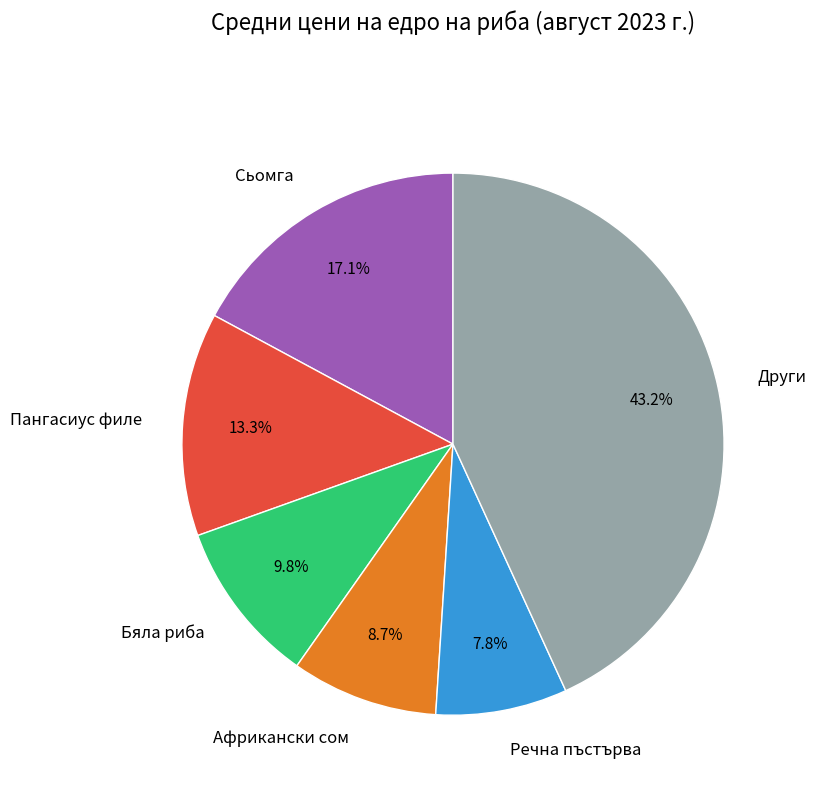

To the nearest percent, what is the difference between the largest and smallest slice percentages?

35%